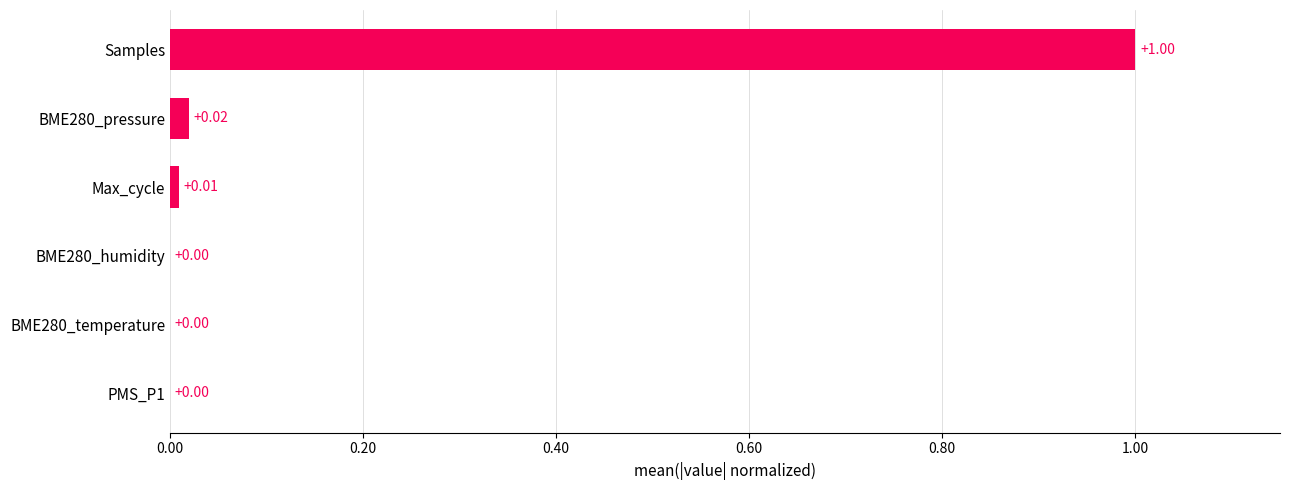

Between BME280_humidity and Samples, which is larger?

Samples